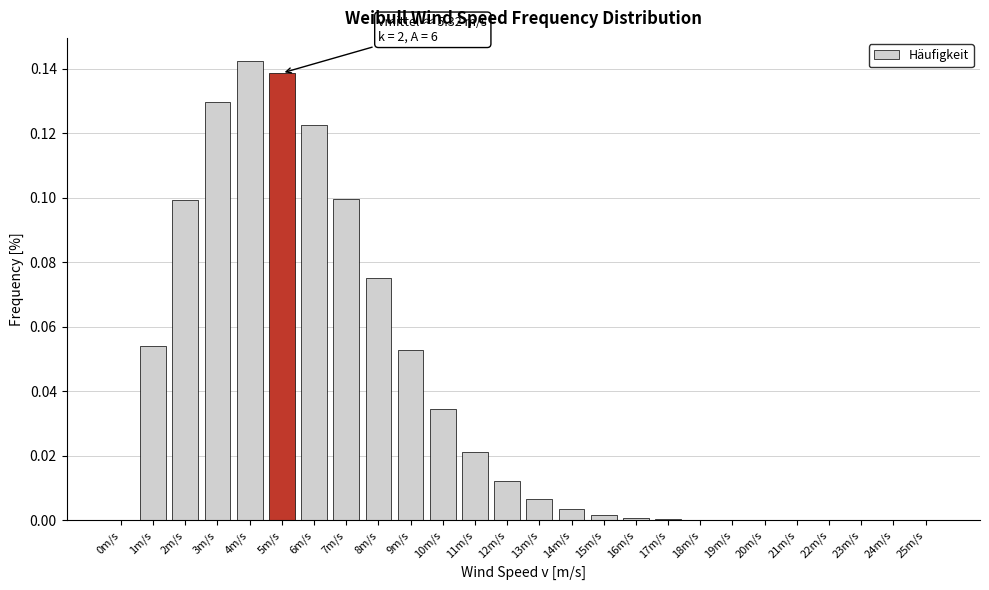

The chart shows a value of 0.1 at 8m/s. True or false?

True